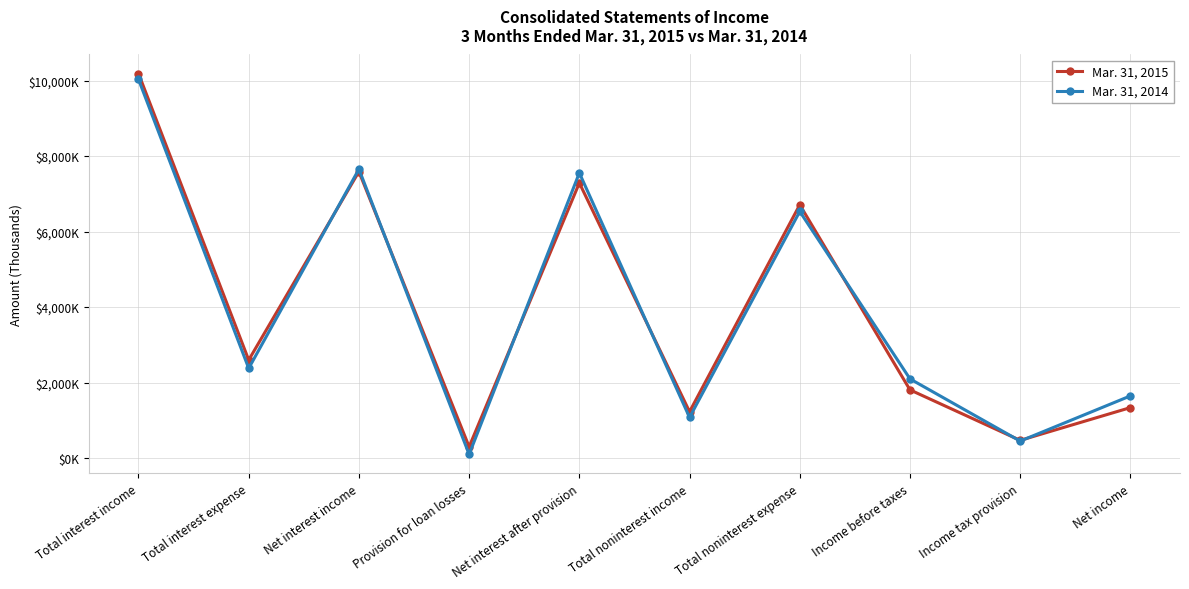

What position from the left is Total noninterest income?

6